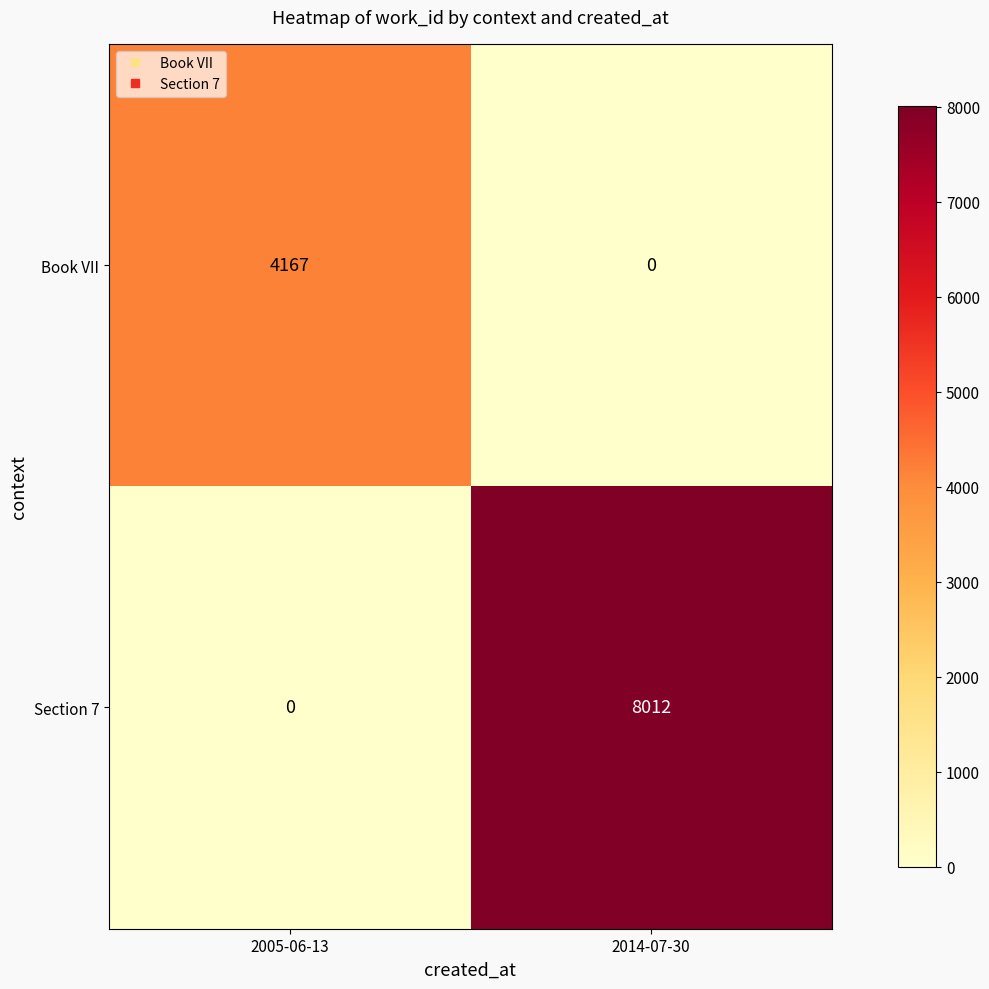

The Book VII series shows 0 at 2014-07-30. True or false?

True